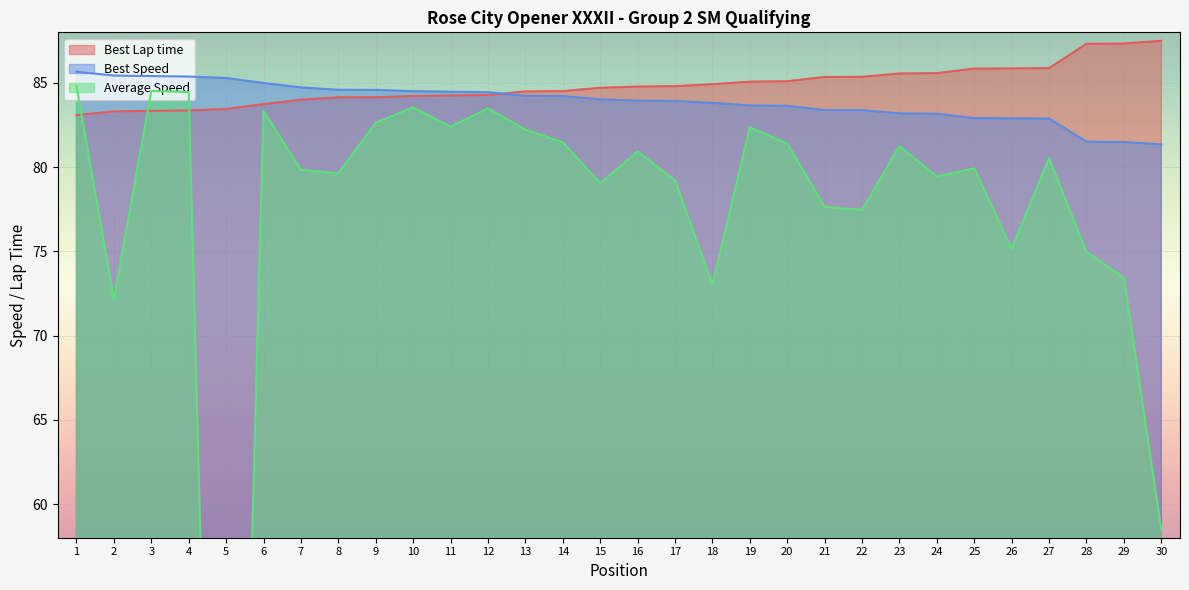

What is the highest value of the Best Lap time series?

87.5